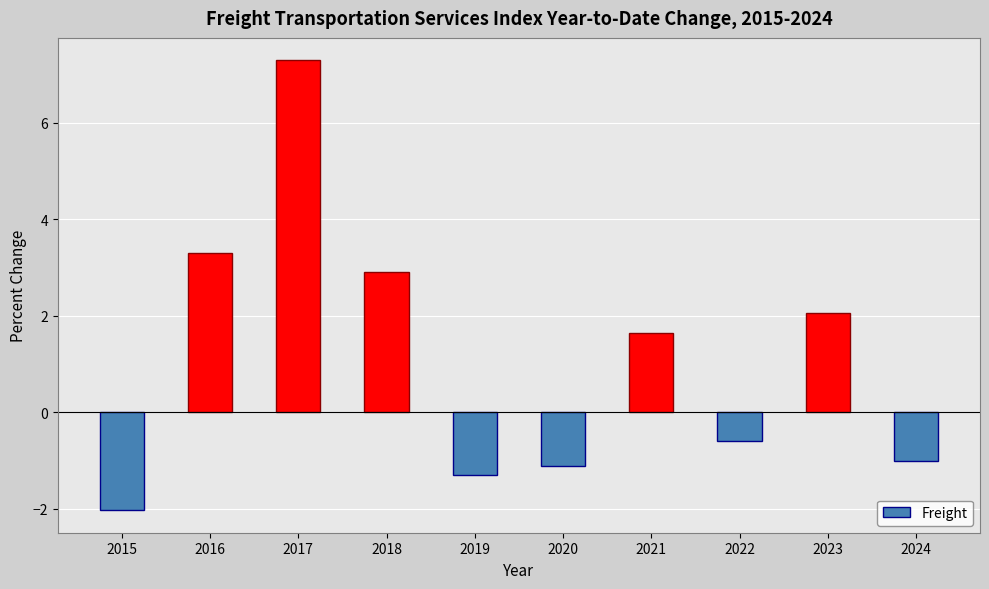

What is the difference between the second highest and second lowest values?

4.6